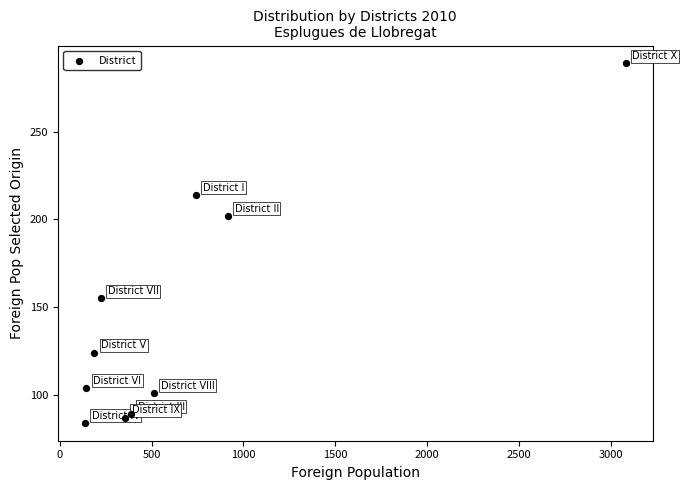

What Y value in the scatter plot is closest to 186?

202